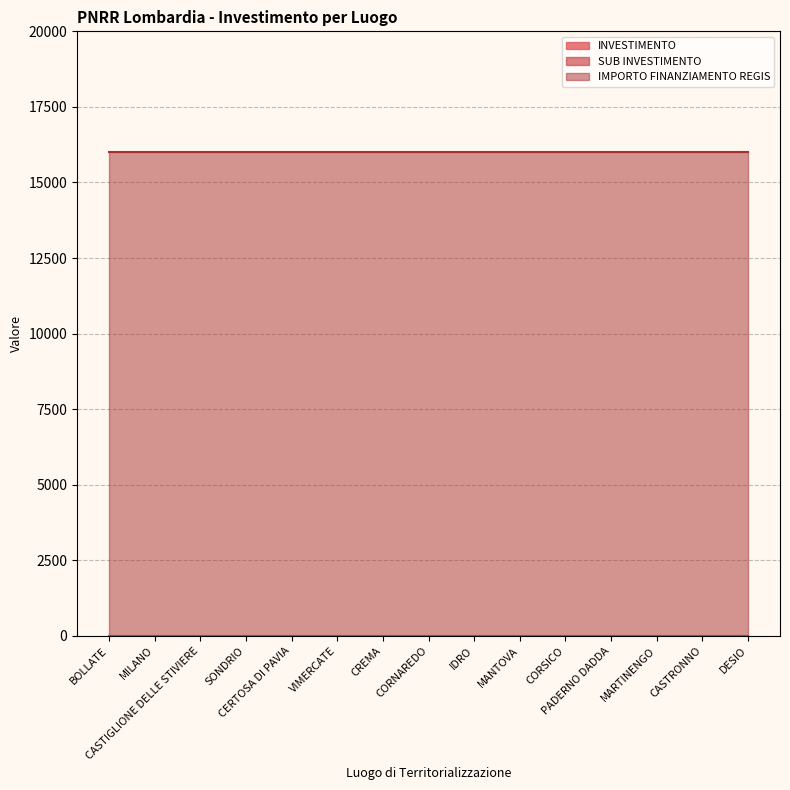

List the series in order of their peak value, lowest first.

INVESTIMENTO, SUB INVESTIMENTO, IMPORTO FINANZIAMENTO REGIS